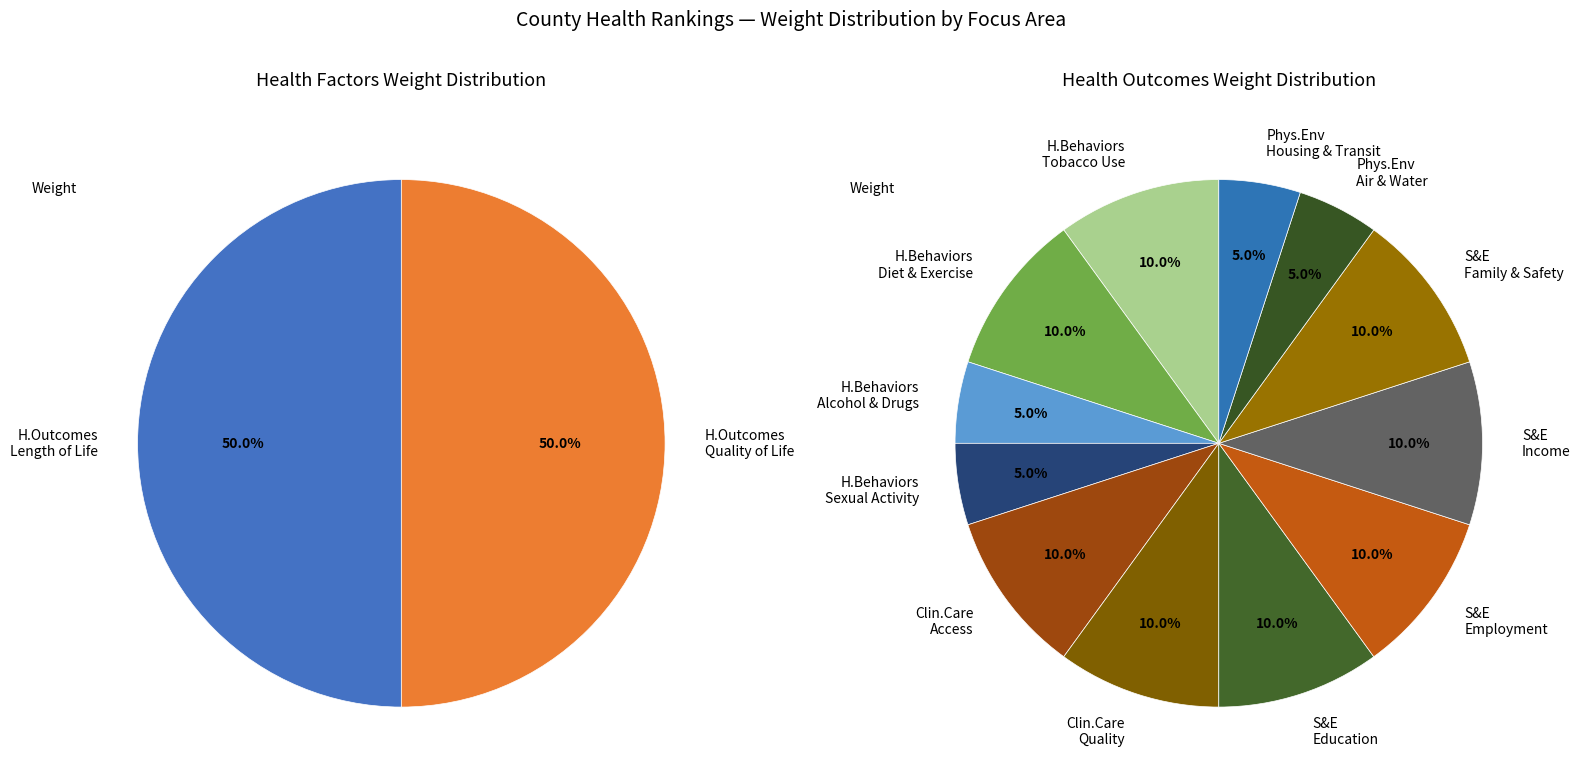

Rank the categories by value from lowest to highest.

Health Behaviors - Alcohol and Drug Use, Health Behaviors - Sexual Activity, Physical Environment - Air & Water, Physical Environment - Housing & Transit, Health Behaviors - Tobacco Use, Health Behaviors - Diet and Exercise, Clinical Care - Access to Care, Clinical Care - Quality of Care, Social & Economic Factors - Education, Social & Economic Factors - Employment, Social & Economic Factors - Income, Social & Economic Factors - Family & Safety, Health Outcomes - Length of Life, Health Outcomes - Quality of Life